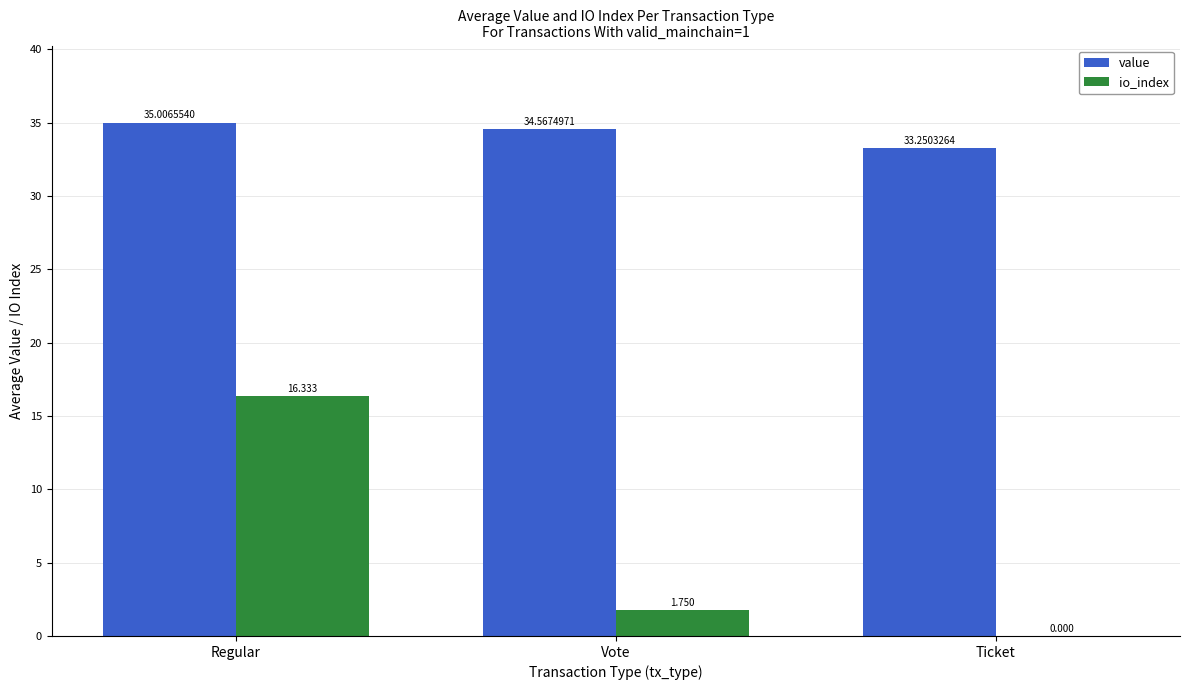

Which series changed the most between Regular and Vote?

io_index